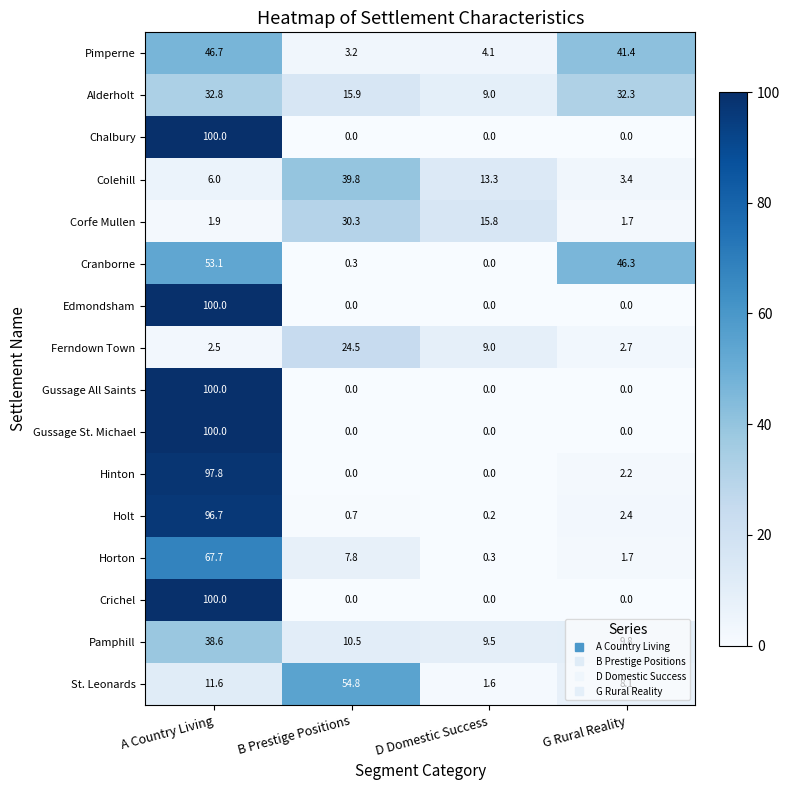

The value of Horton at B Prestige Positions is 7.8. True or false?

True